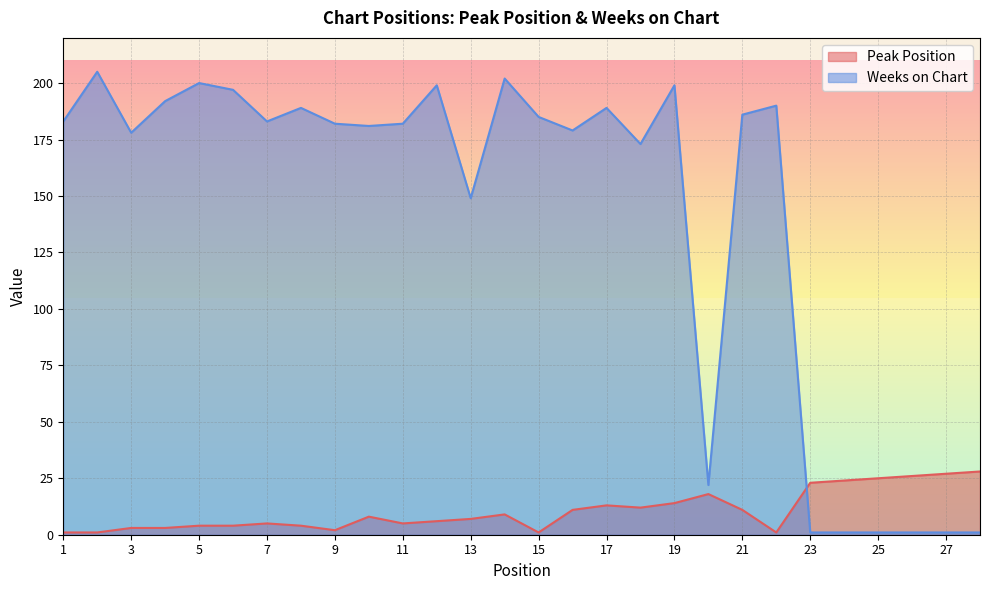

Reading left to right, transcribe all the data shown in this chart.

Peak Position: 1=1	2=1	3=3	4=3	5=4	6=4	7=5	8=4	9=2	10=8	11=5	12=6	13=7	14=9	15=1	16=11	17=13	18=12	19=14	20=18	21=11	22=1	23=23	24=24	25=25	26=26	27=27	28=28
Weeks on Chart: 1=183	2=205	3=178	4=192	5=200	6=197	7=183	8=189	9=182	10=181	11=182	12=199	13=149	14=202	15=185	16=179	17=189	18=173	19=199	20=22	21=186	22=190	23=1	24=1	25=1	26=1	27=1	28=1